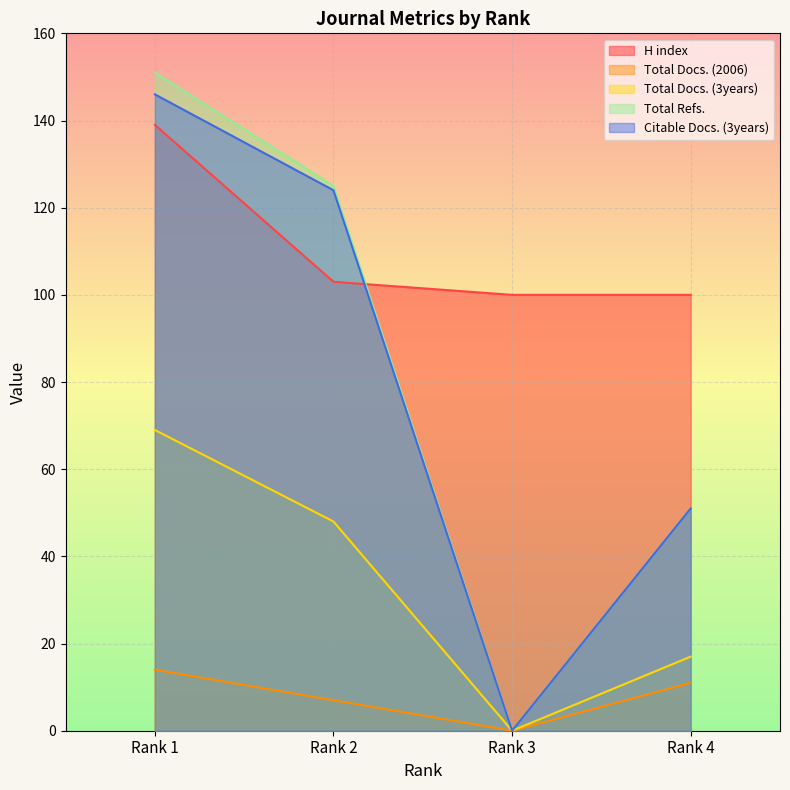

True or false: Total Docs. (2006) and H index cross at least once.

False